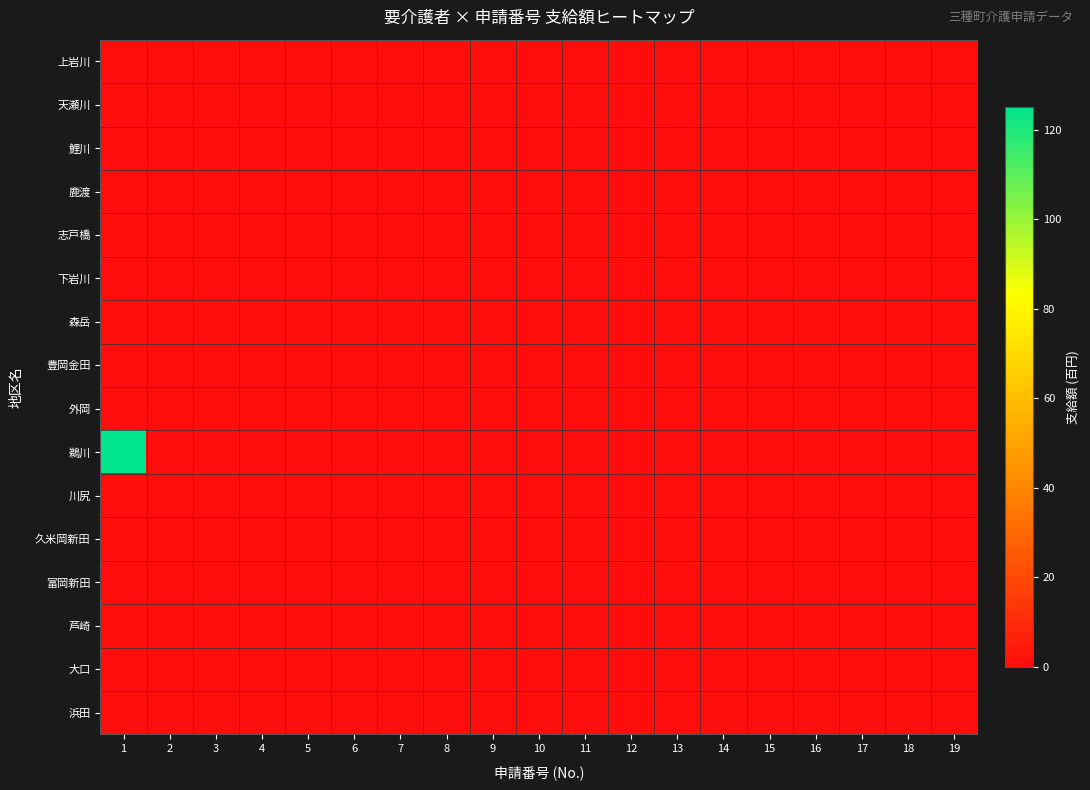

What is the maximum value shown in the chart?

125